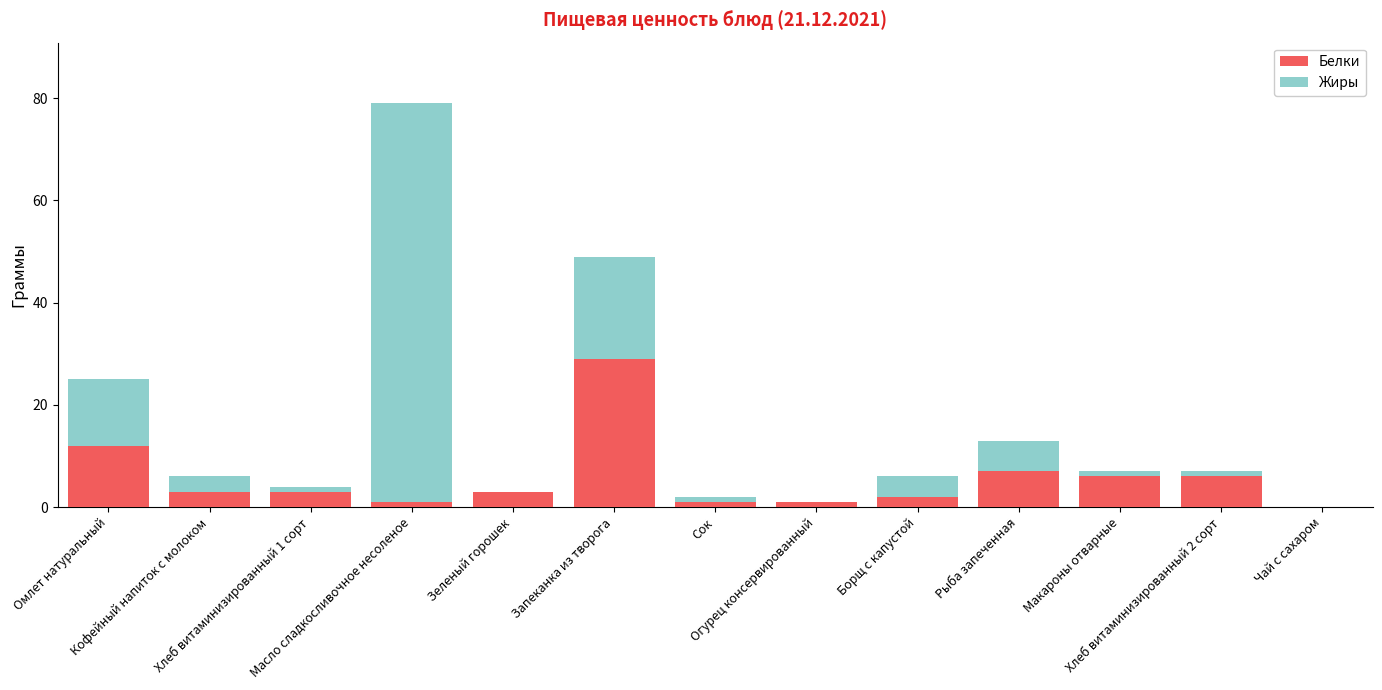

Are the bars horizontal?

No